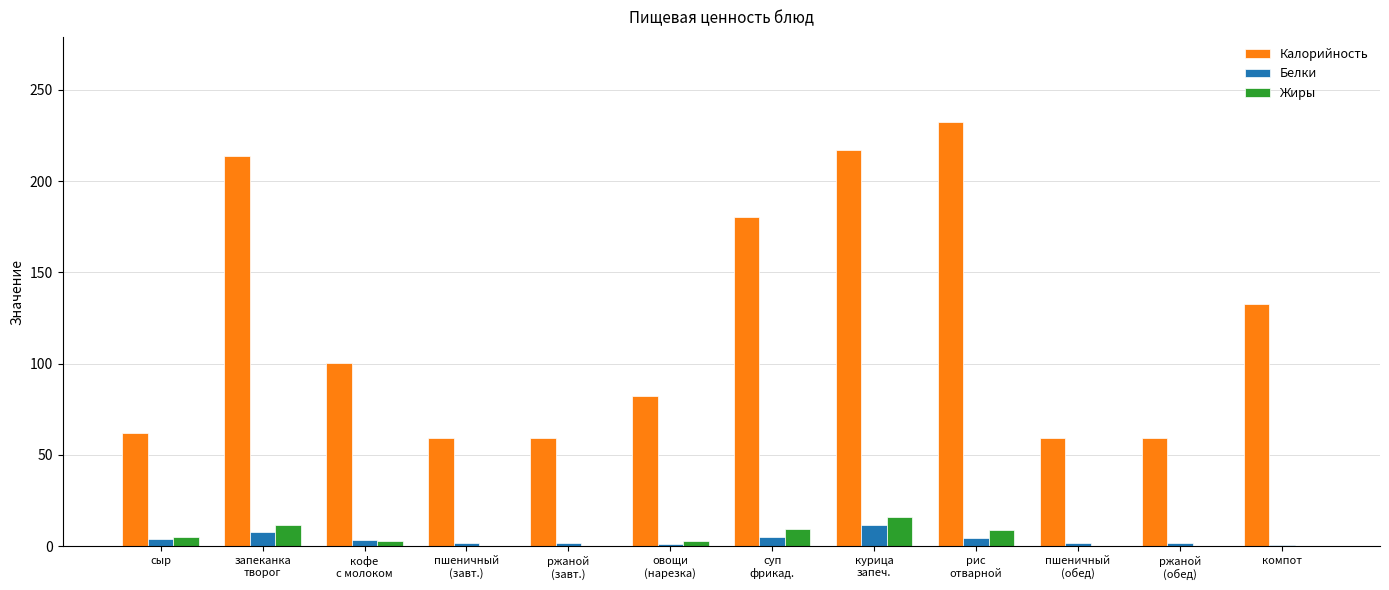

What is the sum of all Калорийность values?

1458.6